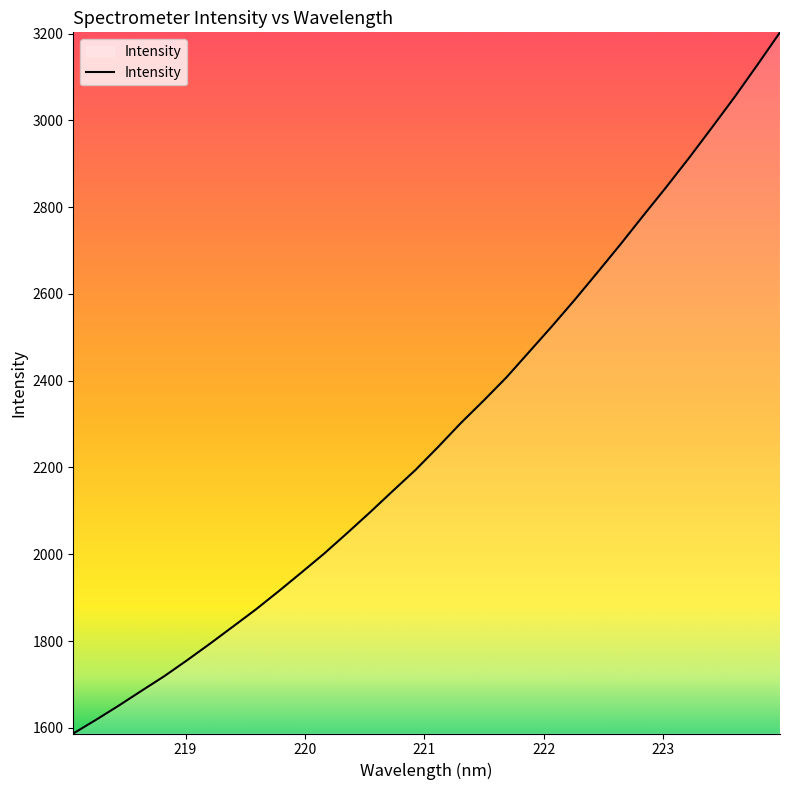

What is the smallest value displayed?

1587.0